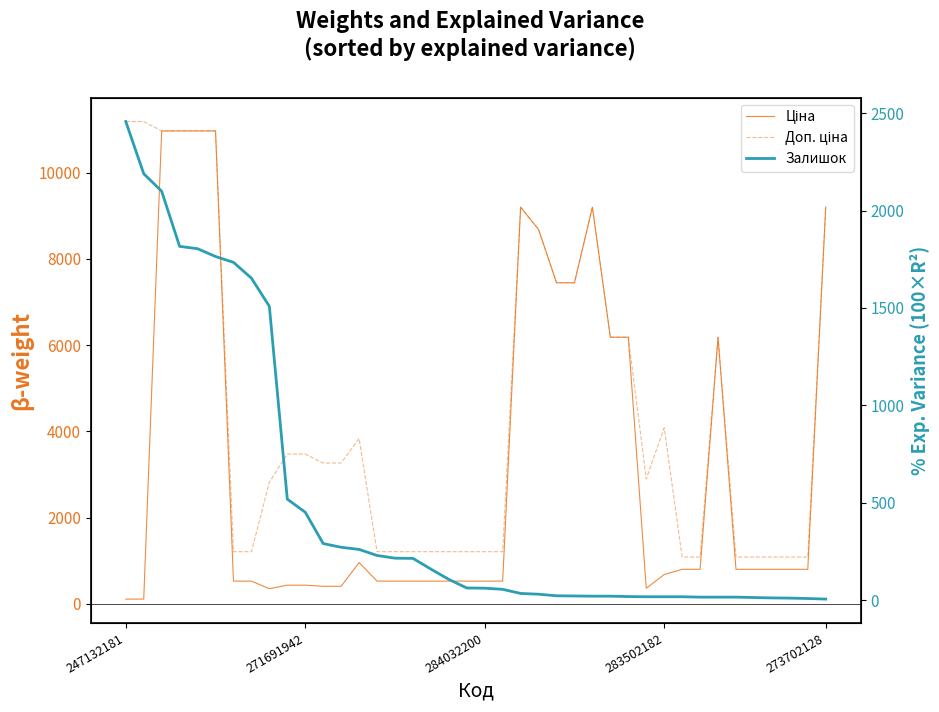

Count the number of data series in this chart.

3